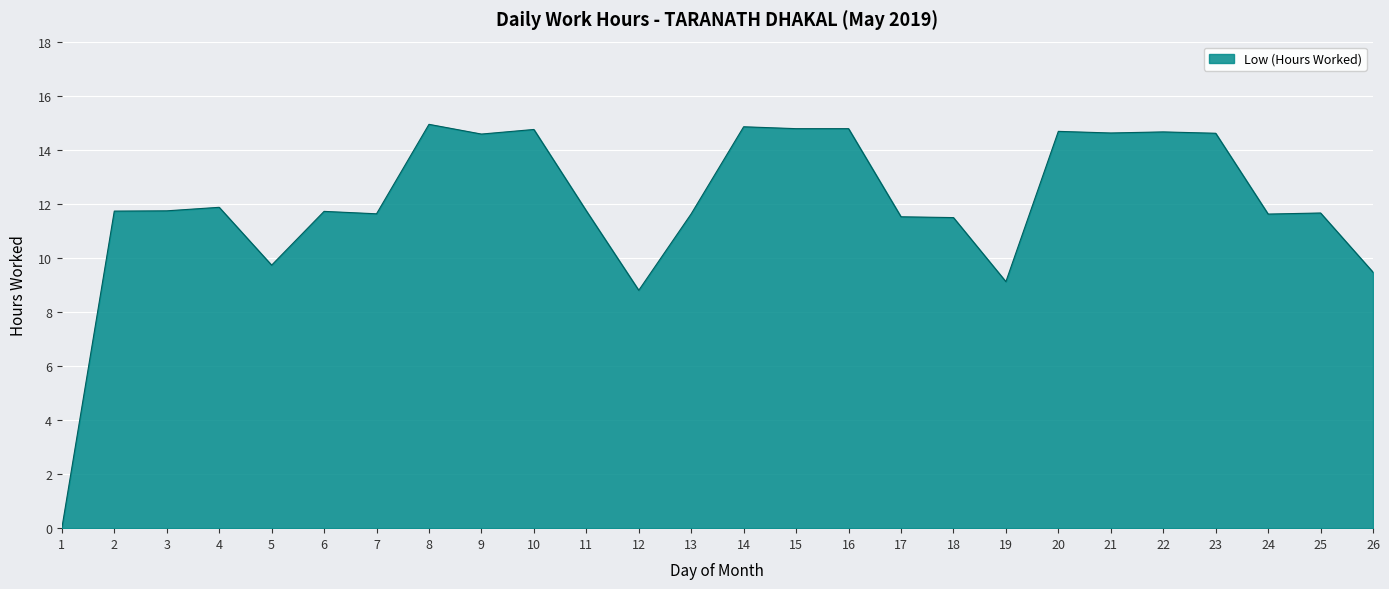

What is the maximum value shown in the chart?

14.9